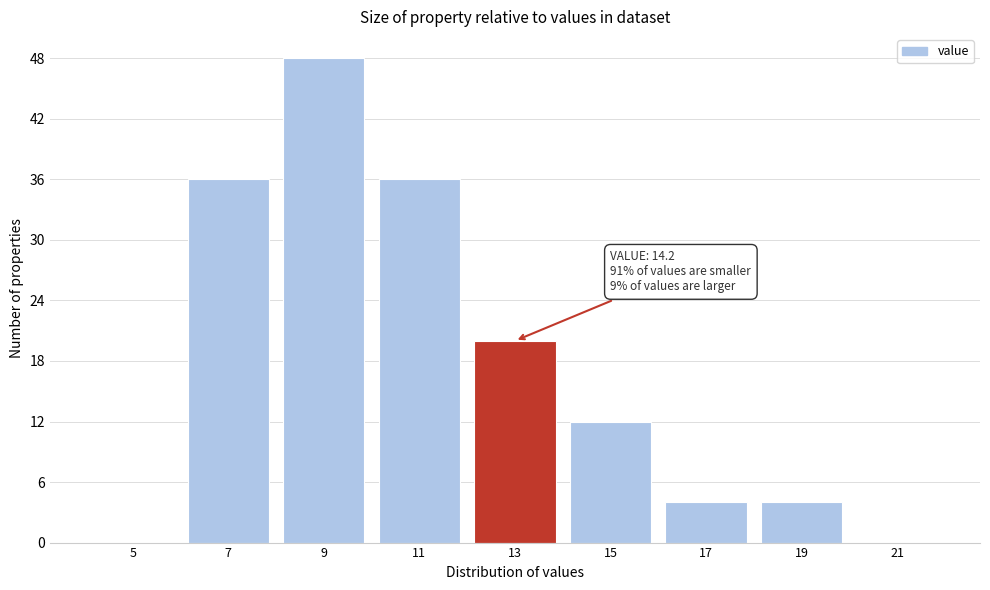

Reading left to right, extract all data points from this chart.

5=0	7=36	9=48	11=36	13=20	15=12	17=4	19=4	21=0